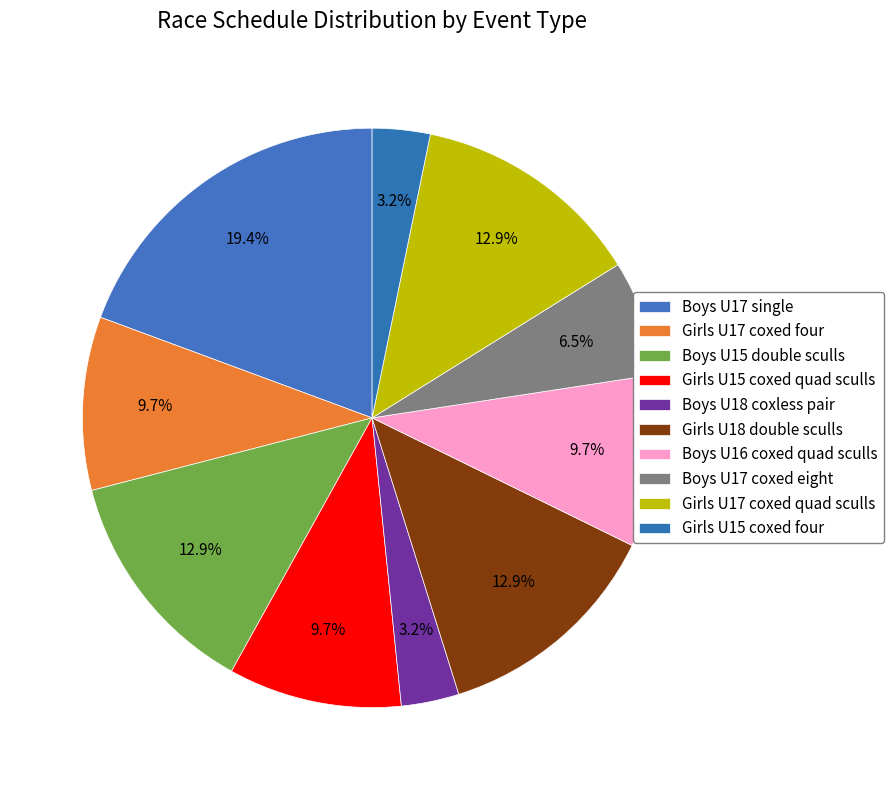

To the nearest percent, what percentage of the pie is Boys U17 coxed eight?

6%